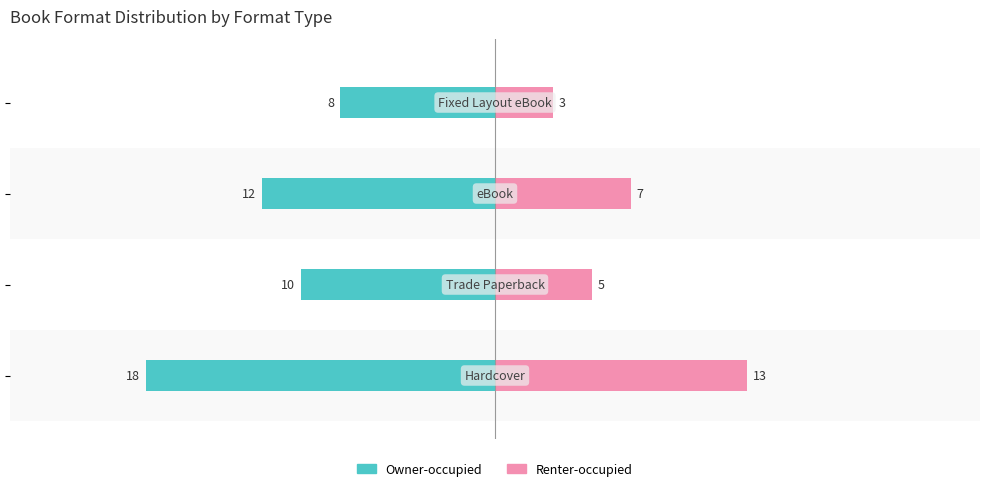

Reading left to right, list all the values displayed in this chart.

Owner-occupied: -18	-10	-12	-8
Renter-occupied: 13	5	7	3